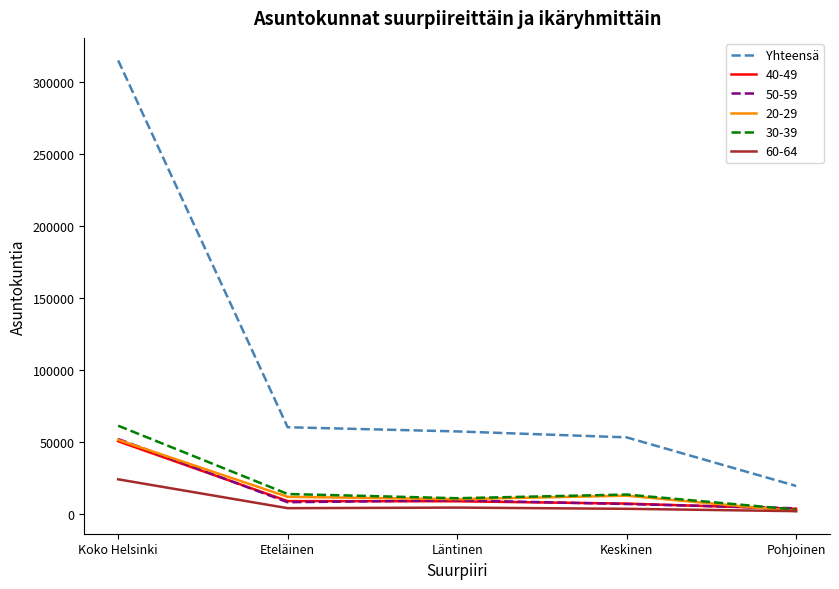

Is it true that Yhteensä equals 57214 at Läntinen?

True